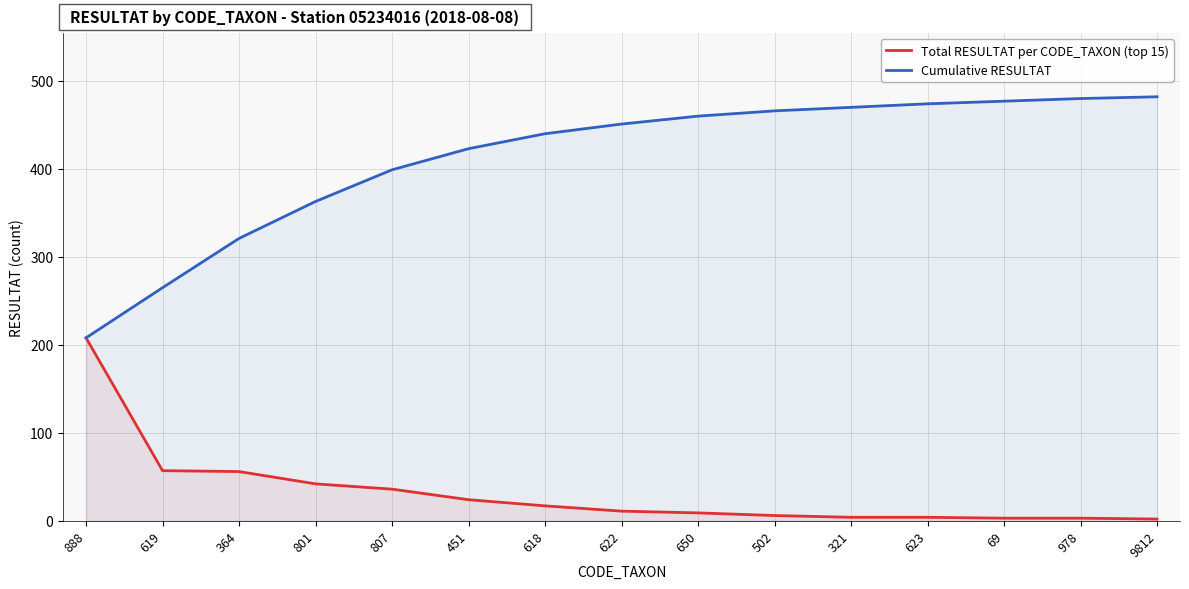

List the series in order of their peak value, lowest first.

Total RESULTAT per CODE_TAXON (top 15), Cumulative RESULTAT